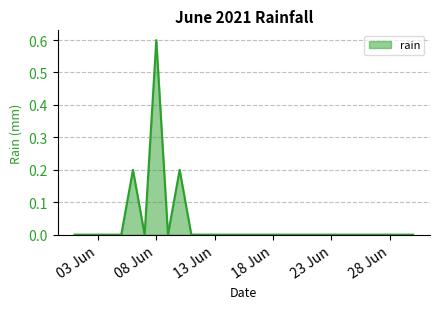

What is the difference between the maximum and minimum values?

0.6